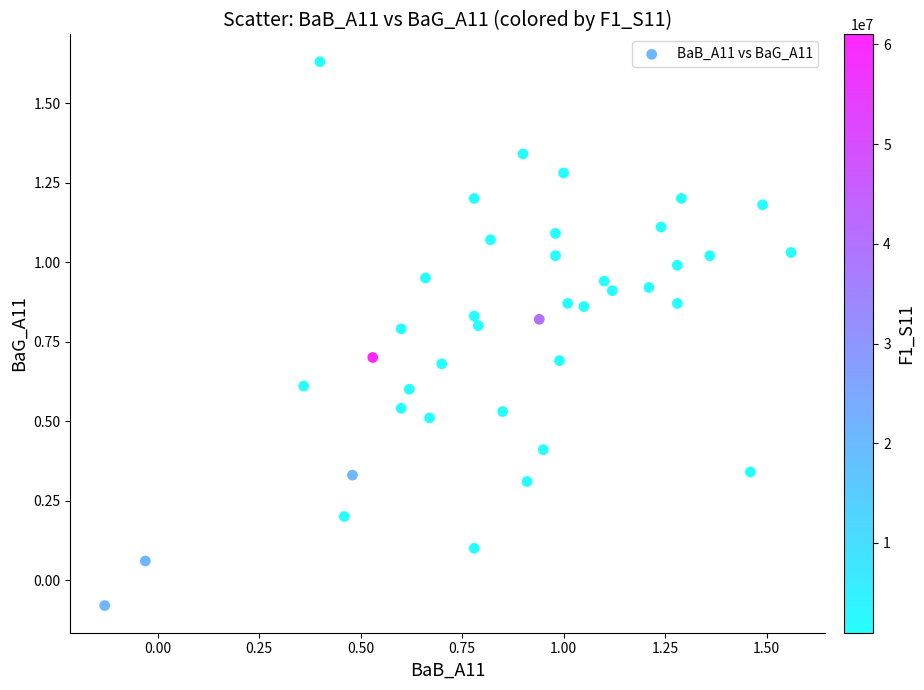

What is the range of Y values (max minus min)?

1.7